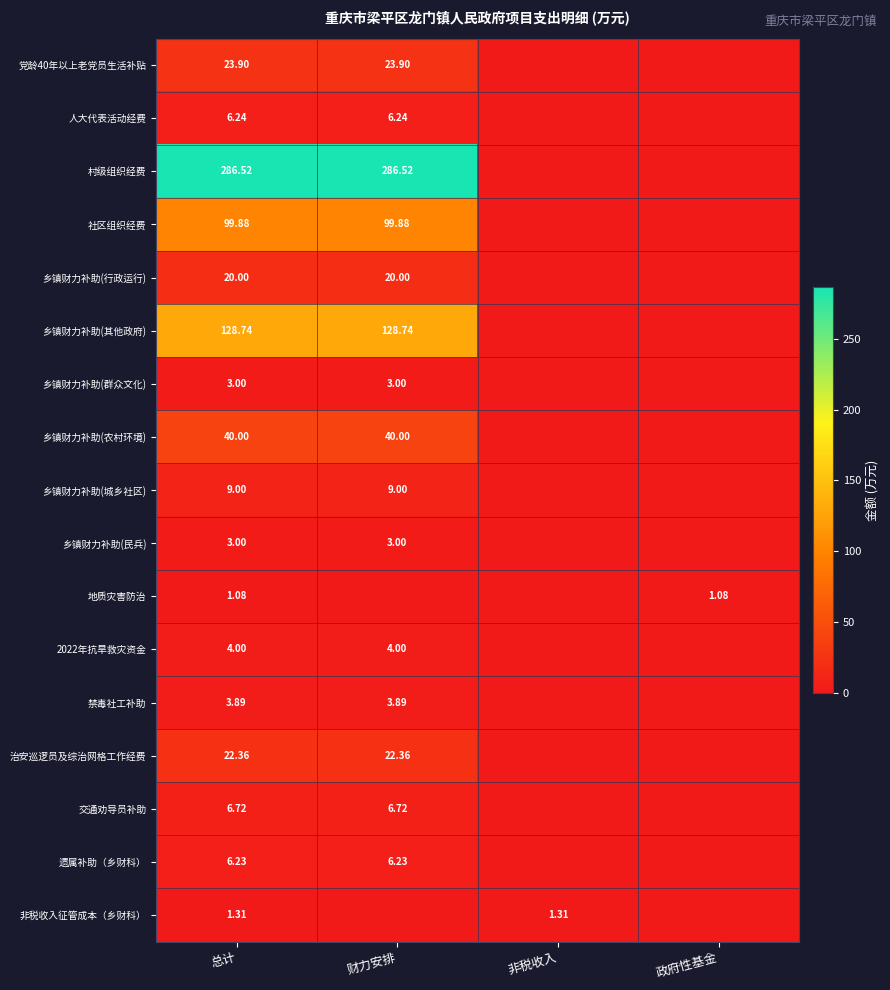

Rank the series at 总计 from highest to lowest value.

村级组织经费, 乡镇财力补助(其他政府), 社区组织经费, 乡镇财力补助(农村环境), 党龄40年以上老党员生活补贴, 治安巡逻员及综治网格工作经费, 乡镇财力补助(行政运行), 乡镇财力补助(城乡社区), 交通劝导员补助, 人大代表活动经费, 遗属补助（乡财科）, 2022年抗旱救灾资金, 禁毒社工补助, 乡镇财力补助(群众文化), 乡镇财力补助(民兵), 非税收入征管成本（乡财科）, 地质灾害防治